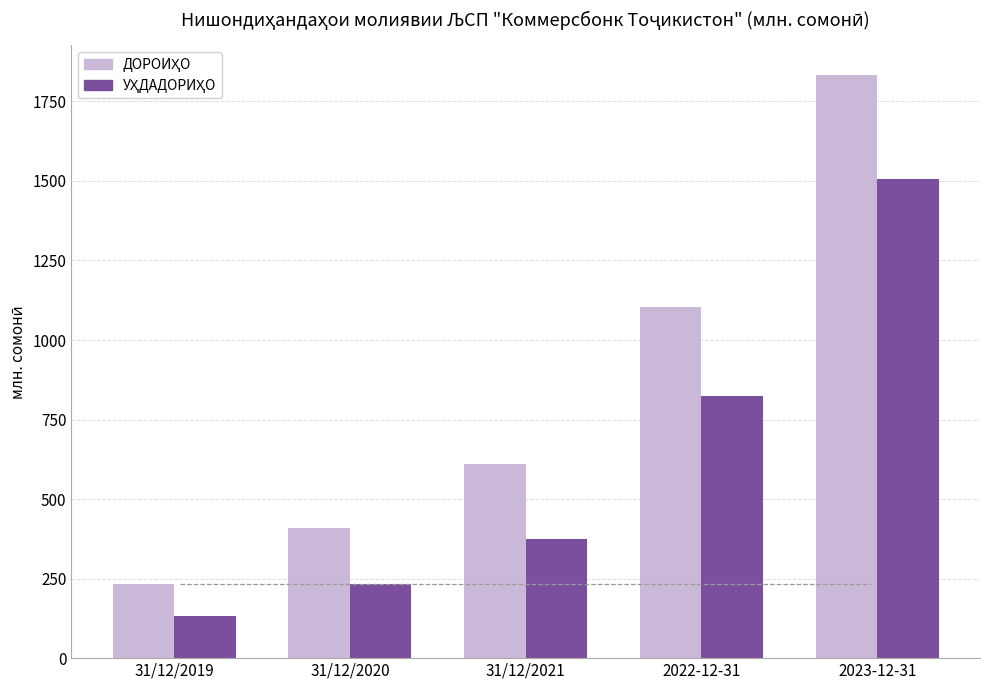

What is the total value across all series at 2022-12-31?

1929.8